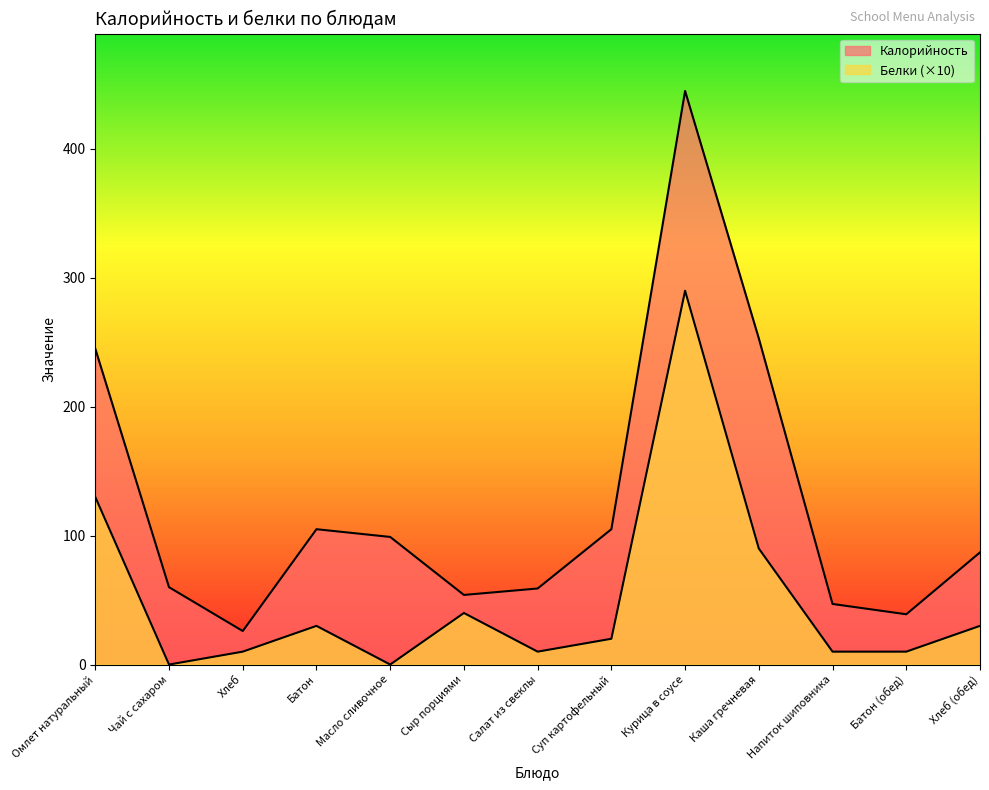

True or false: Белки and Калорийность cross at least once.

False